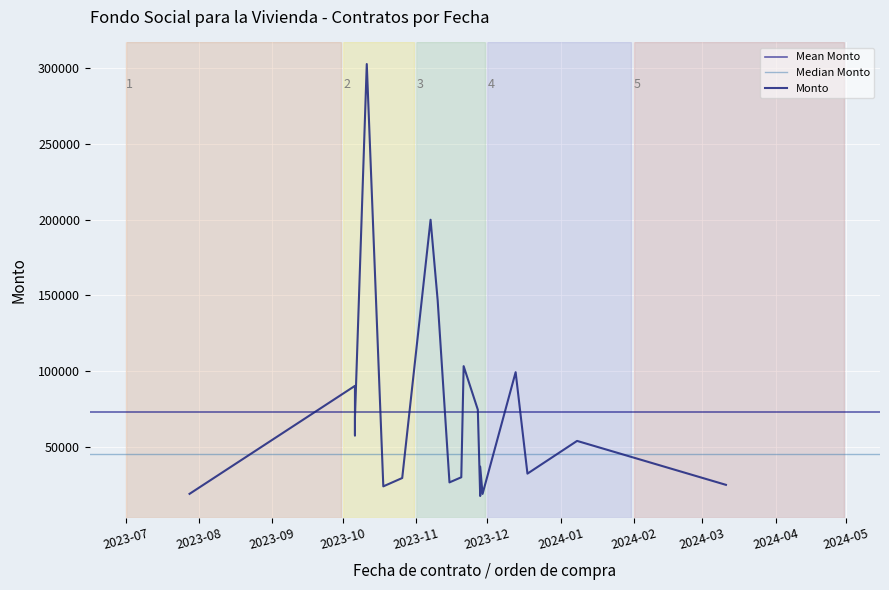

What is the change in value from 2023-10-18 to 2023-11-27?

+50590.9